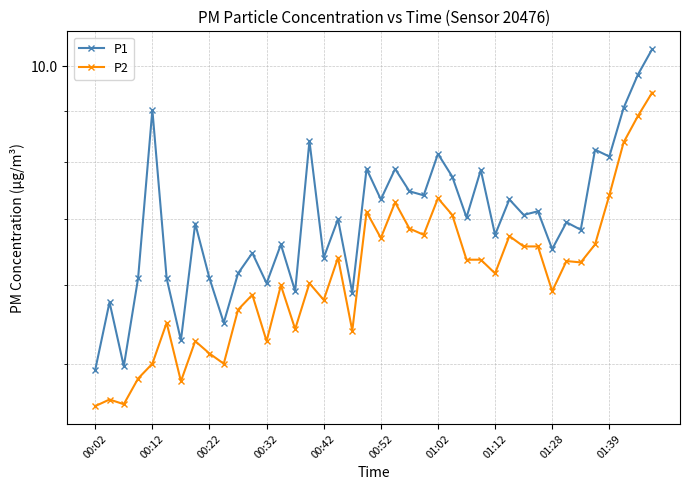

The P1 series shows 8.1 at 01:39. True or false?

True